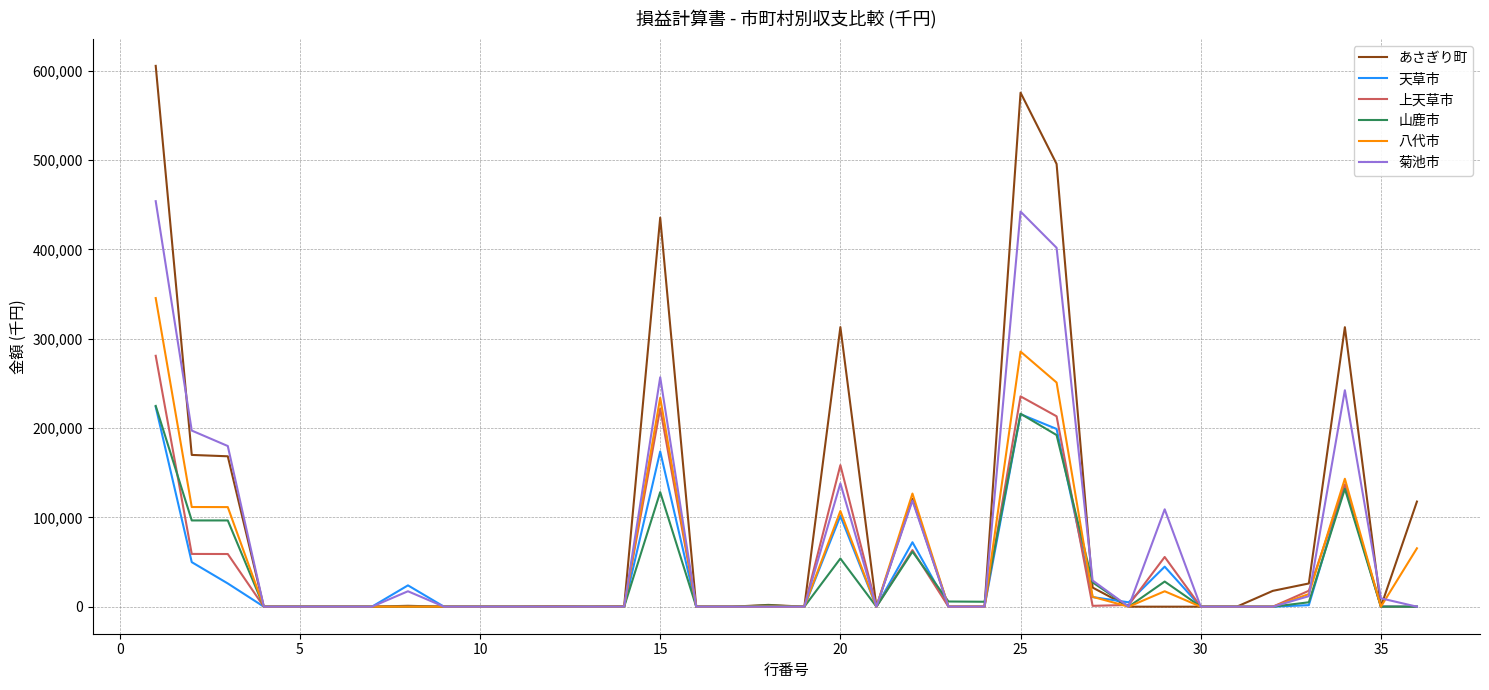

Where is 天草市 nearest to the value 111826?

20